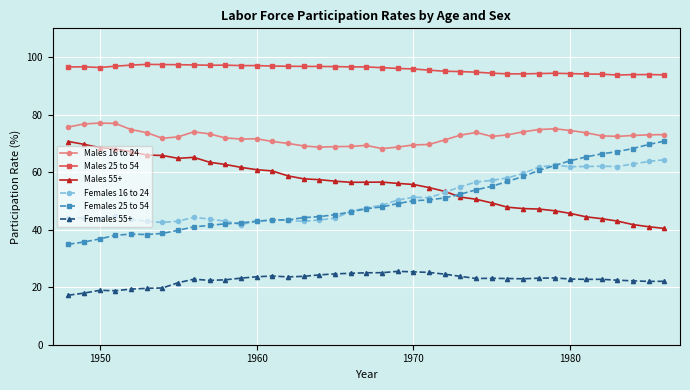

Does the chart have visible grid lines?

Yes